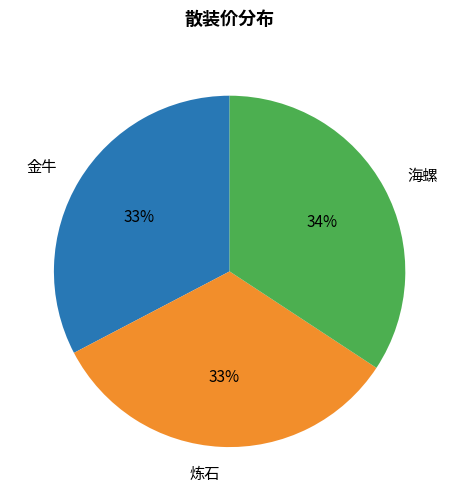

The 海螺 slice represents 39% of the pie. True or false?

False